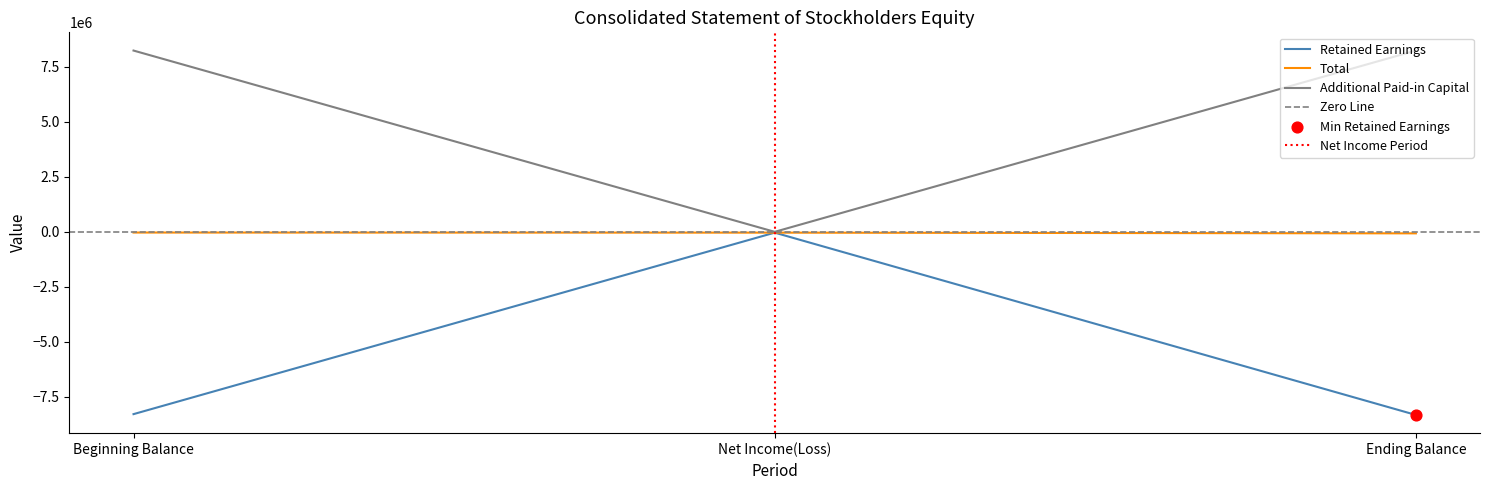

Which series contains the highest Y value?

Additional Paid-in Capital